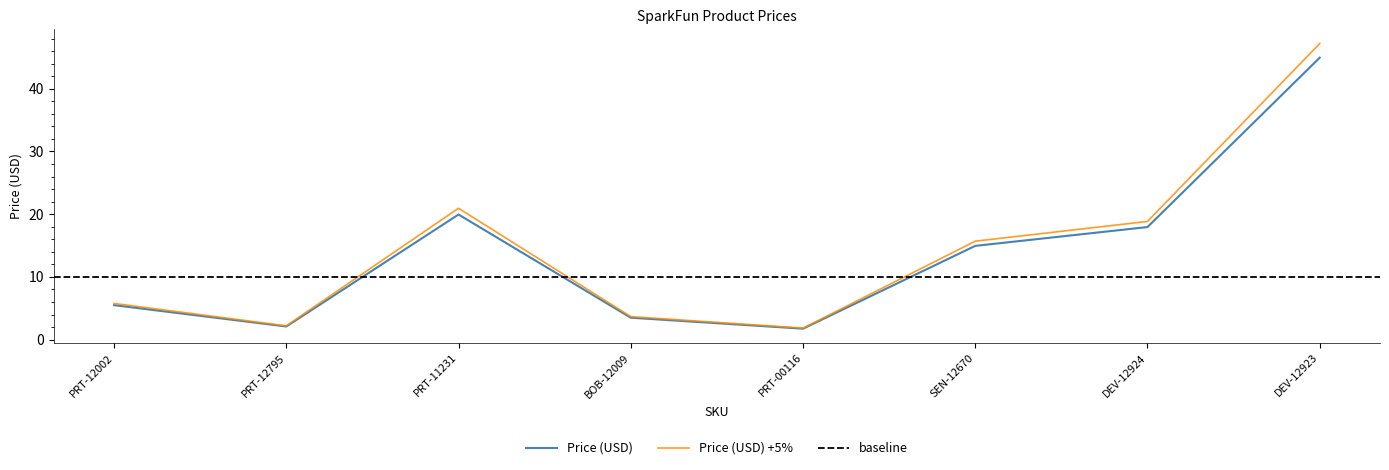

At which category does the chart reach its minimum across all series?

PRT-00116